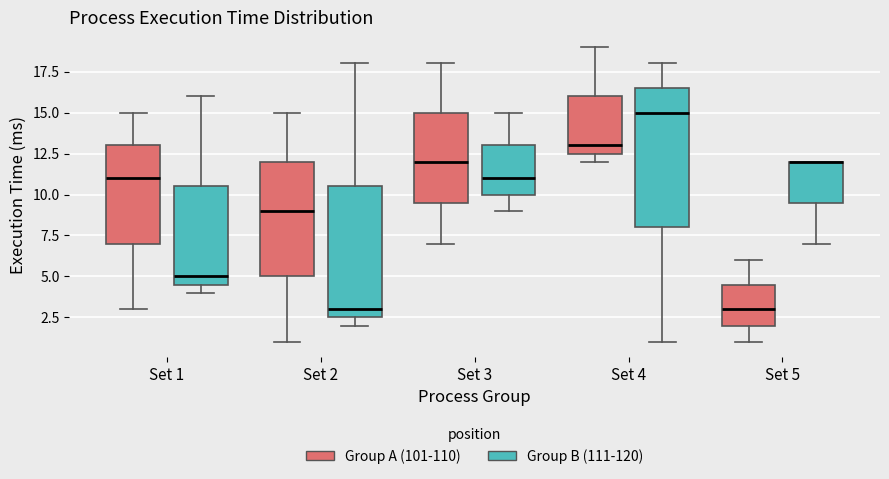

Reading left to right, read every box against the y-axis: the position of its median line, the range the box covers, and the ends of its whiskers. The values are not printed on the chart, so give them approximately, as read against the axis.

Set 1 (Group A (101-110)): median 11.0, box 7.0 to 13.0, whiskers 3.0 to 15.0
Set 1 (Group B (111-120)): median 5.0, box 4.5 to 10.5, whiskers 4.0 to 16.0
Set 2 (Group A (101-110)): median 9.0, box 5.0 to 12.0, whiskers 1.0 to 15.0
Set 2 (Group B (111-120)): median 3.0, box 2.5 to 10.5, whiskers 2.0 to 18.0
Set 3 (Group A (101-110)): median 12.0, box 9.5 to 15.0, whiskers 7.0 to 18.0
Set 3 (Group B (111-120)): median 11.0, box 10.0 to 13.0, whiskers 9.0 to 15.0
Set 4 (Group A (101-110)): median 13.0, box 12.5 to 16.0, whiskers 12.0 to 19.0
Set 4 (Group B (111-120)): median 15.0, box 8.0 to 16.5, whiskers 1.0 to 18.0
Set 5 (Group A (101-110)): median 3.0, box 2.0 to 4.5, whiskers 1.0 to 6.0
Set 5 (Group B (111-120)): median 12.0 (drawn on the box's upper edge), box 9.5 to 12.0, whiskers 7.0 to 12.0